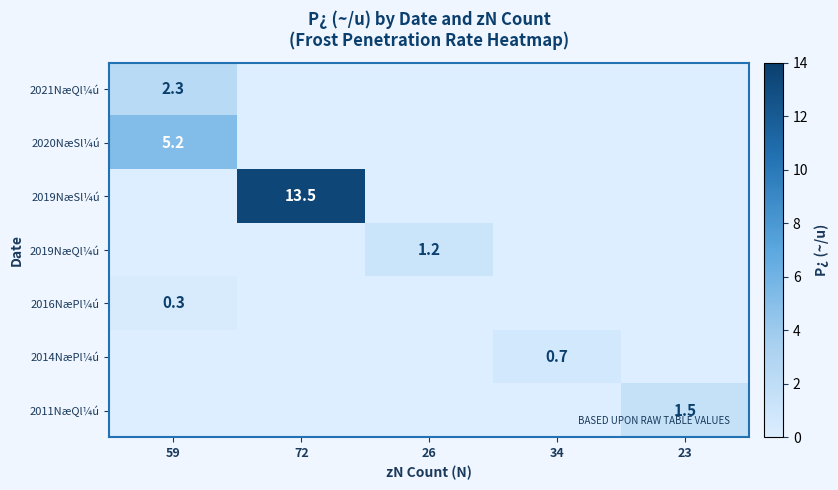

The value of 2014NæPl¼ú at 34 is 1.0. True or false?

False